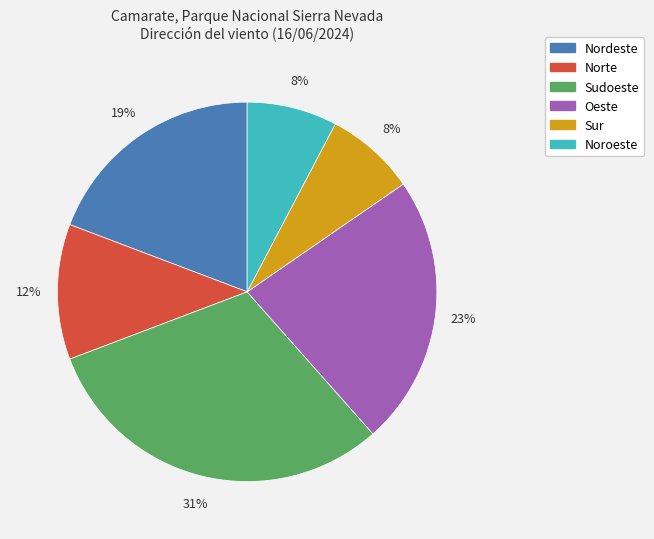

What is the ratio of the value at Sur to the value at Noroeste?

1.0